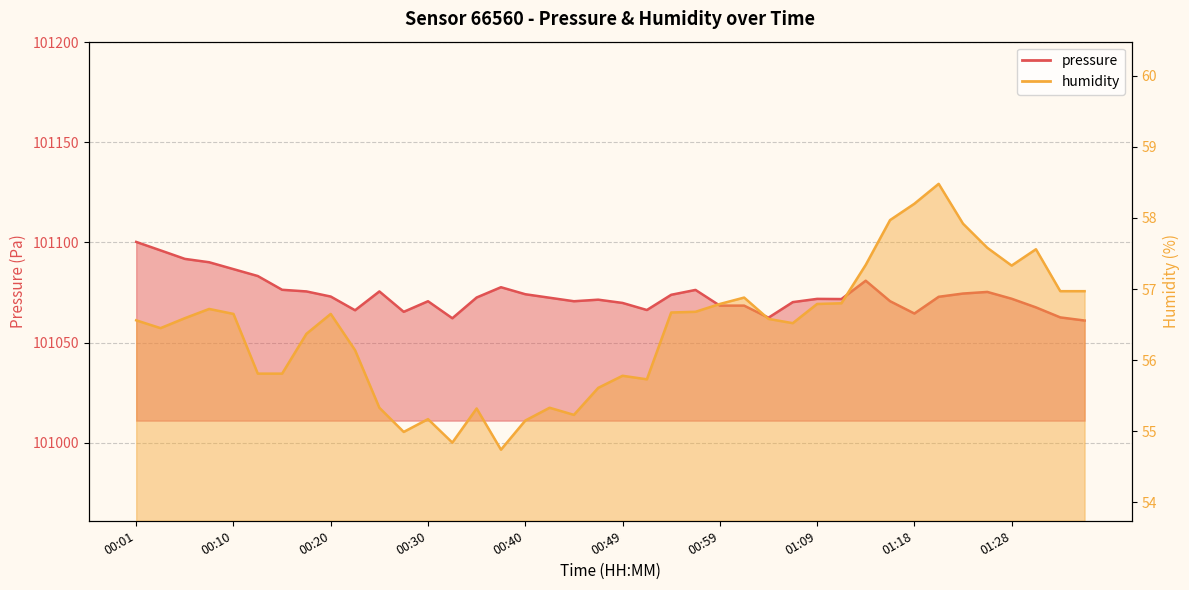

Where is humidity nearest to the value 56?

00:23